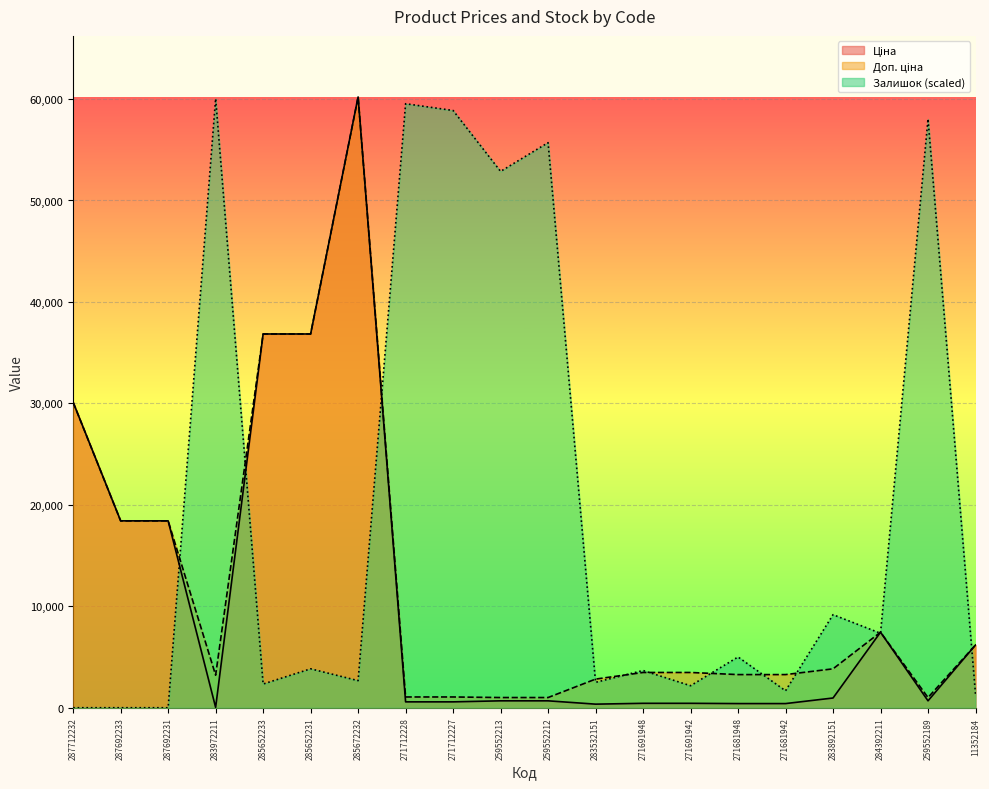

What is the difference between the second highest and second lowest values in the Ціна series?

36489.1